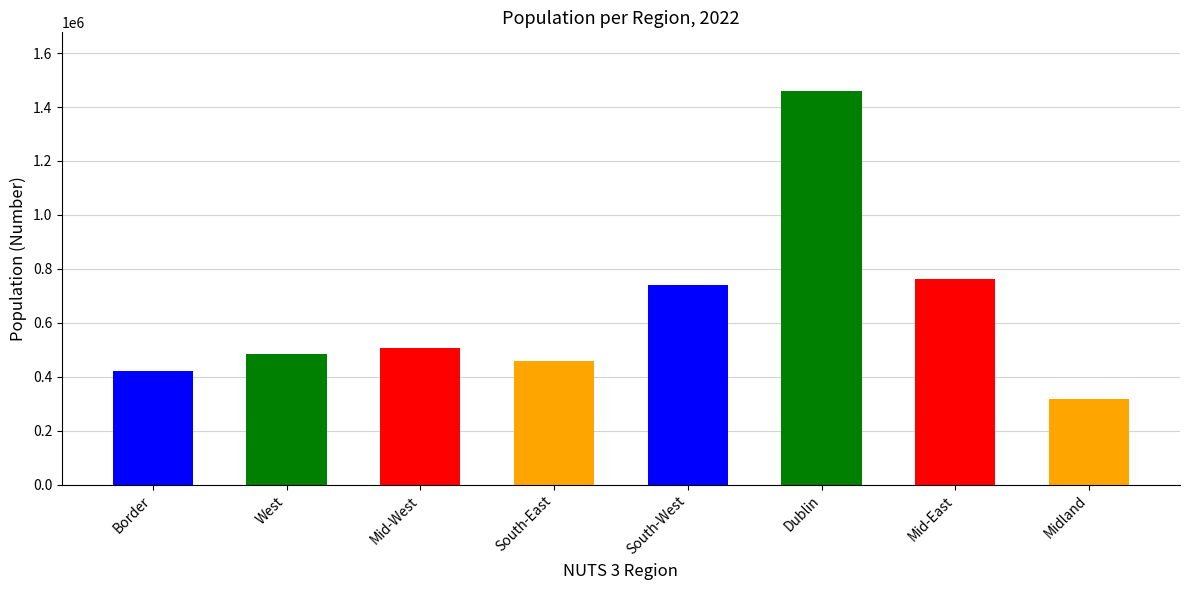

What is the difference between the maximum and second lowest values?

1038681